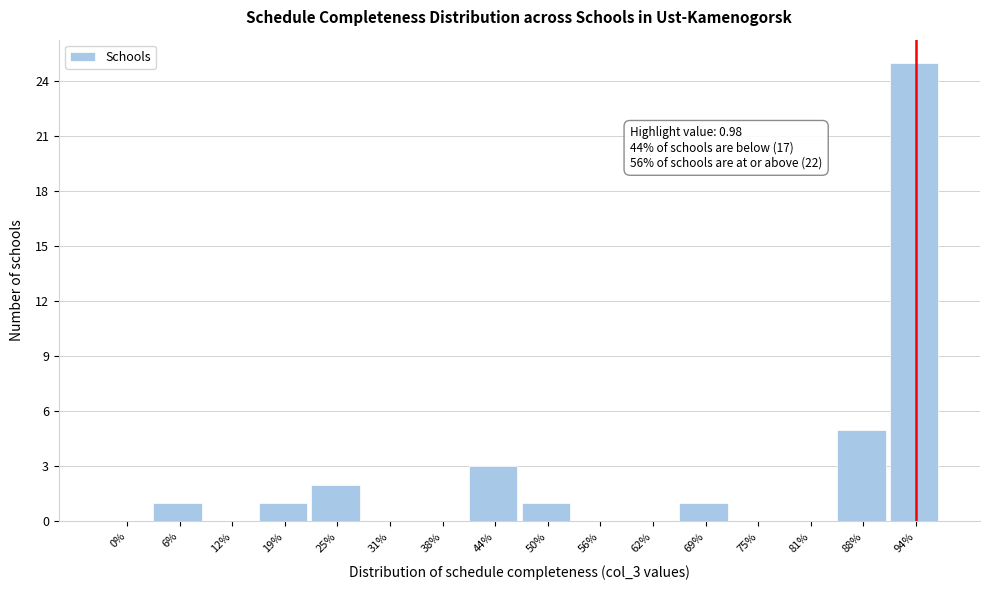

Reading left to right, what are all the values shown in this chart?

0%=0	6%=1	12%=0	19%=1	25%=2	31%=0	38%=0	44%=3	50%=1	56%=0	62%=0	69%=1	75%=0	81%=0	88%=5	94%=25